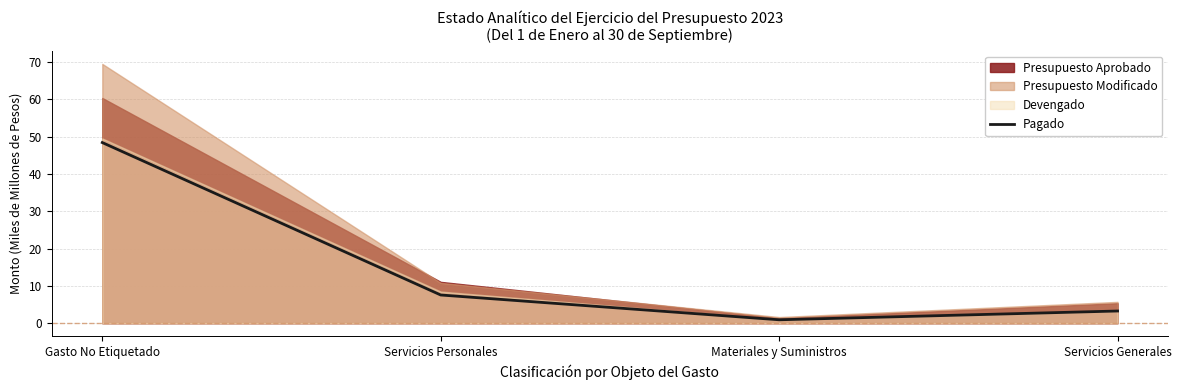

Is it true that the value at Materiales y Suministros is 1.2?

False